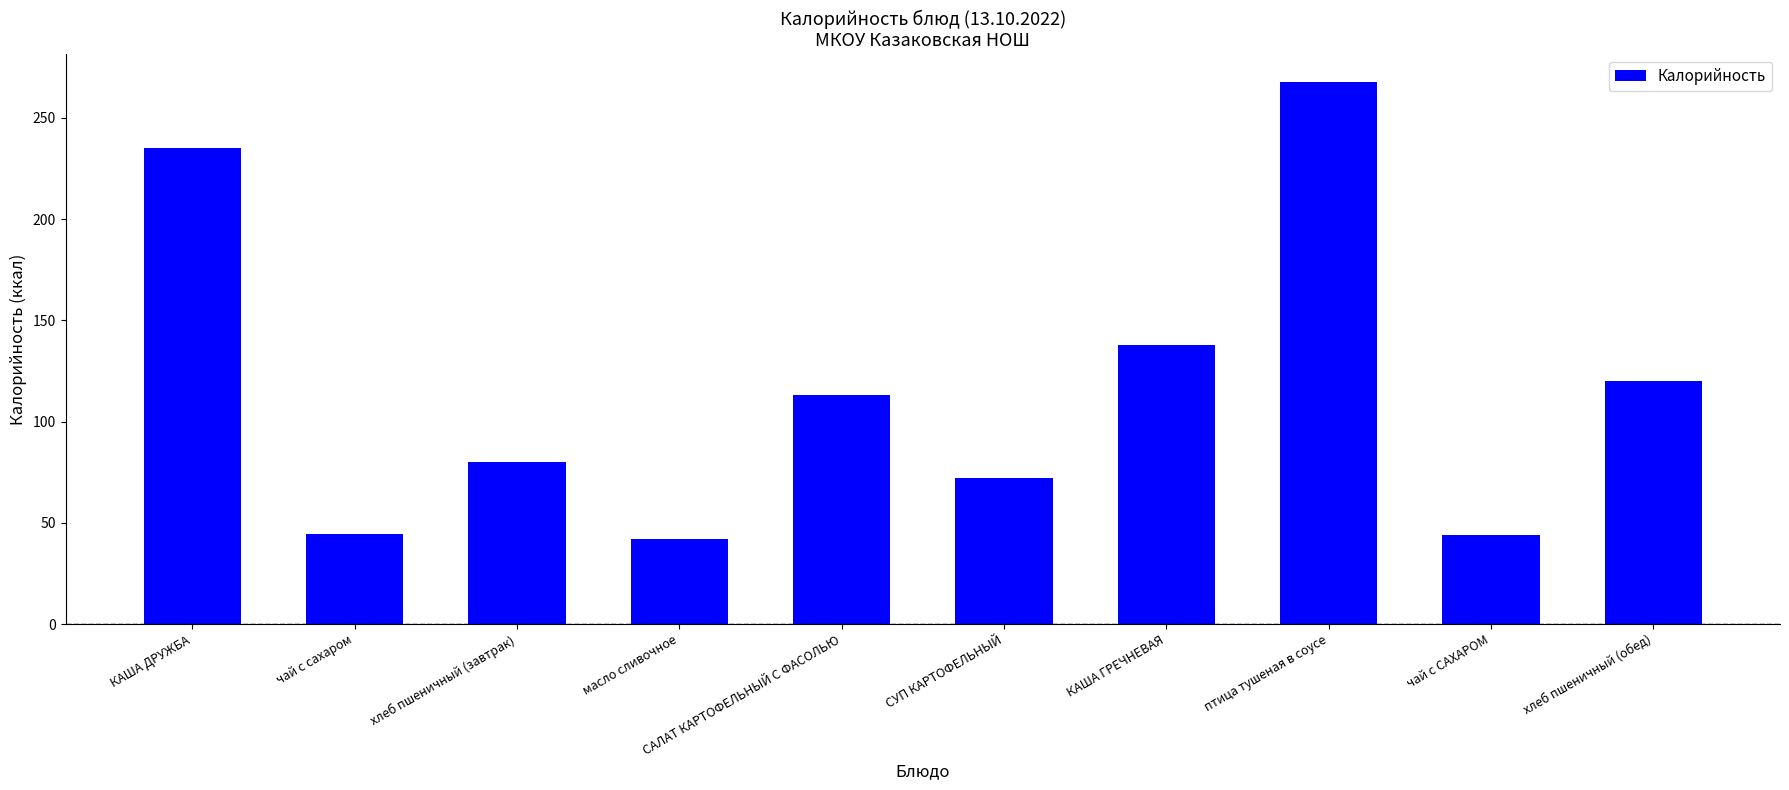

What is the change in value from чай с САХАРОМ to хлеб пшеничный (обед)?

+76.0